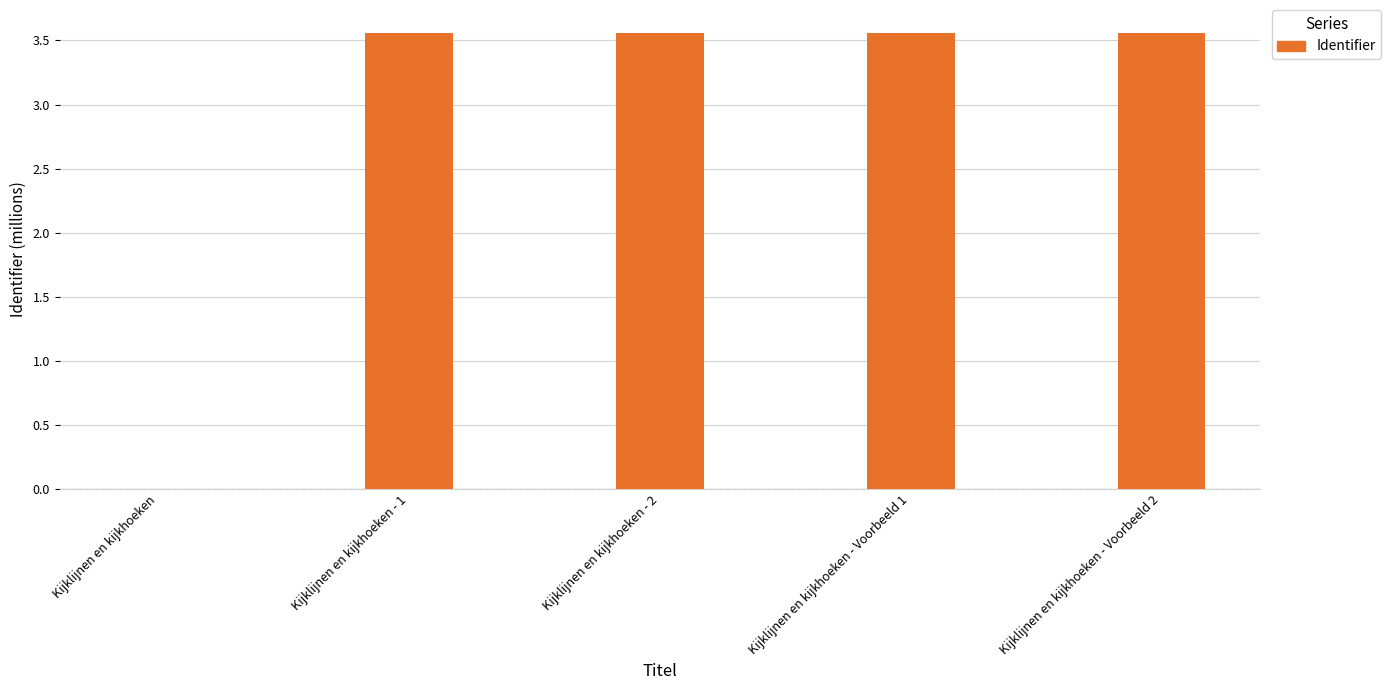

What is the change in value from Kijklijnen en kijkhoeken to Kijklijnen en kijkhoeken - 1?

+3.6